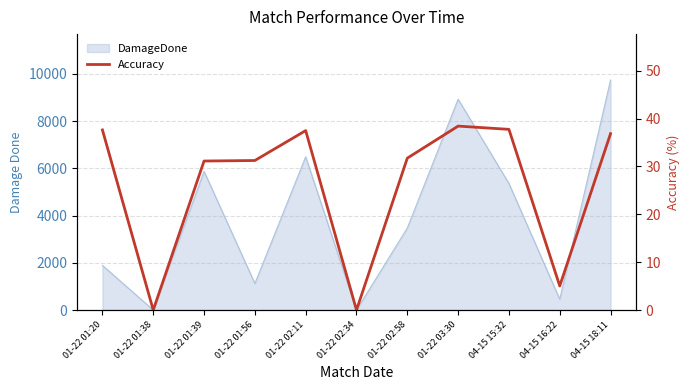

True or false: there are more than 1 points higher than both neighbors.

True